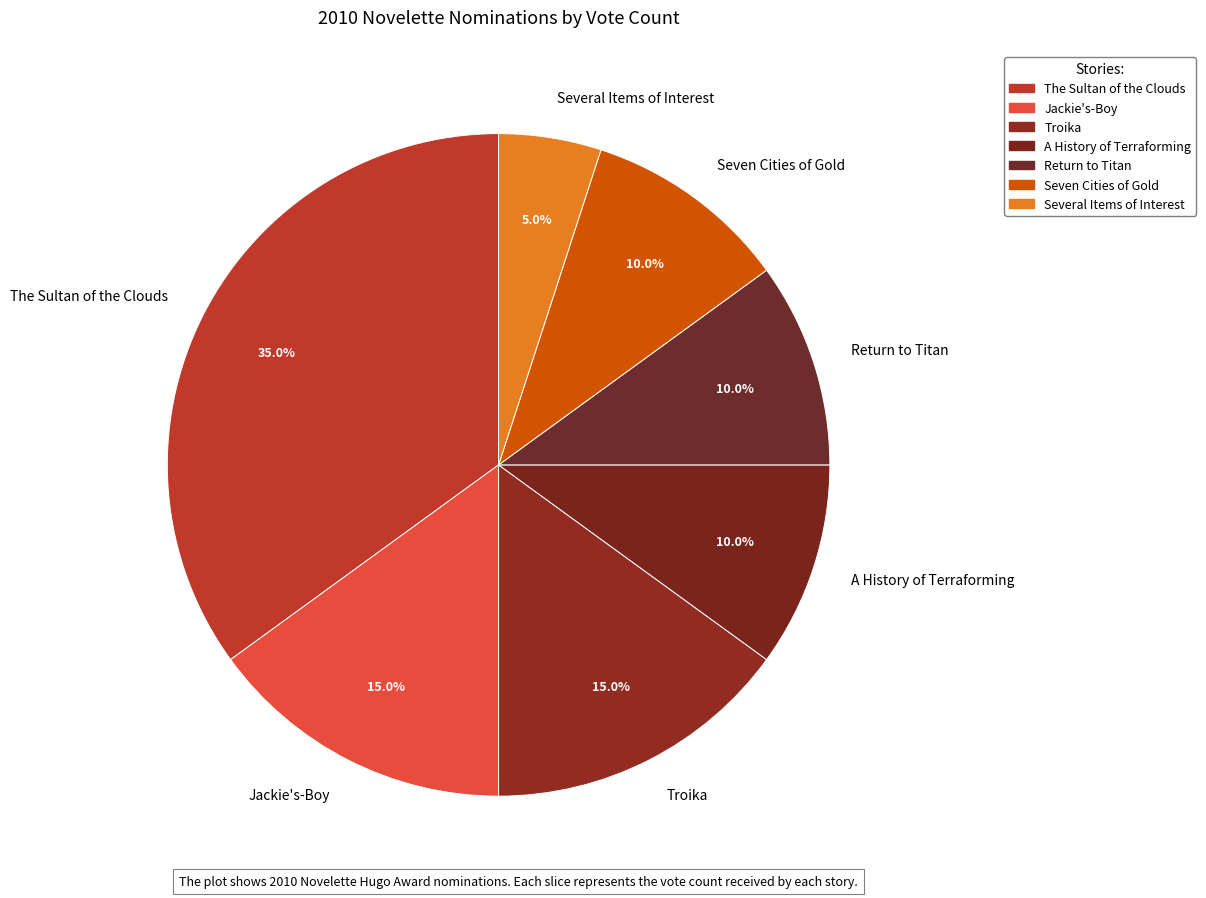

Which has a higher value, Several Items of Interest or Jackie's-Boy?

Jackie's-Boy